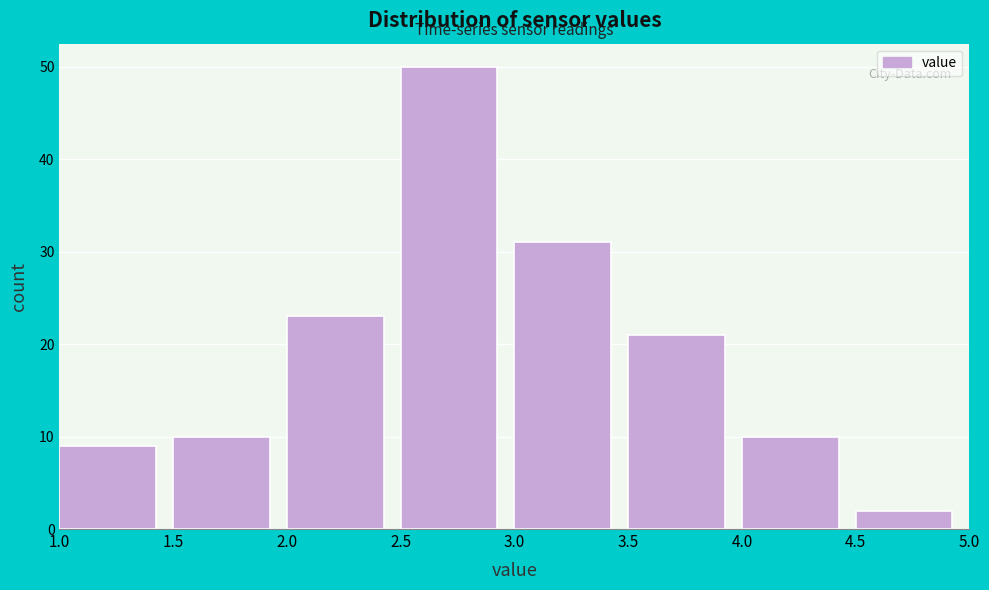

Reading left to right, list every bar in this chart as the range it spans on the x-axis followed by its height. The values are not printed on the chart, so give them approximately, as read against the axis.

1.0 to 1.5: 9
1.5 to 2.0: 10
2.0 to 2.5: 23
2.5 to 3.0: 50
3.0 to 3.5: 31
3.5 to 4.0: 21
4.0 to 4.5: 10
4.5 to 5.0: 2